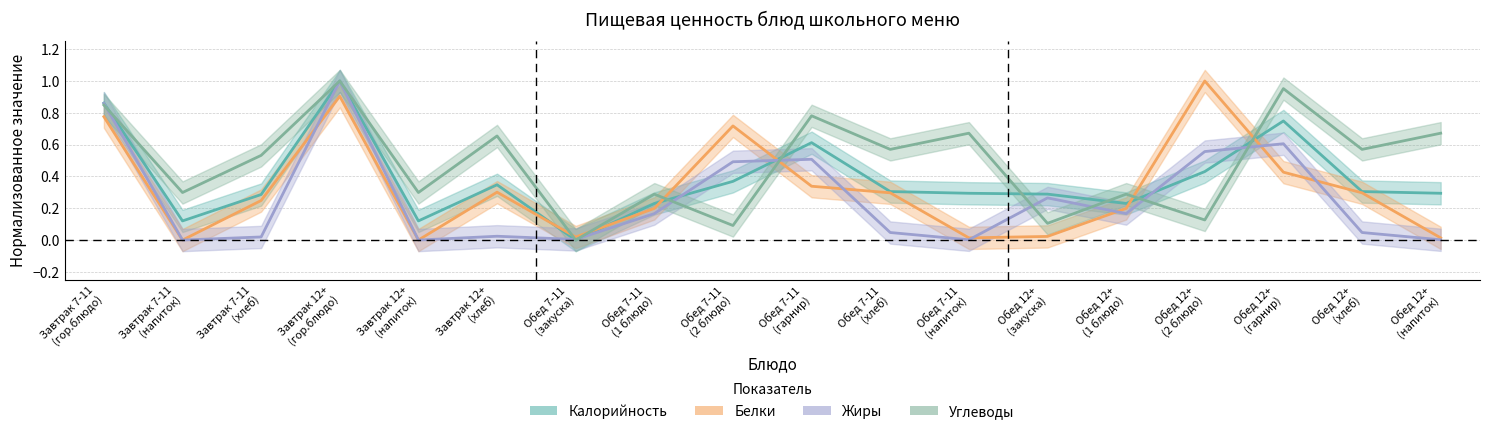

What are all the series names shown in the legend?

Калорийность, Белки, Жиры, Углеводы